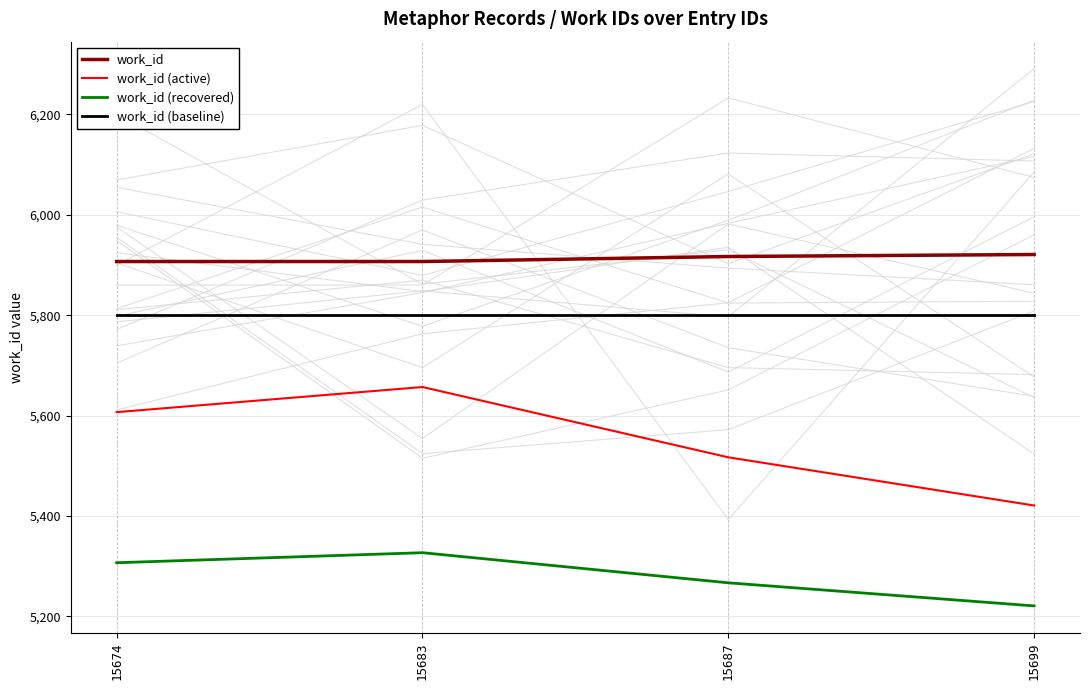

Reading left to right, transcribe all the data shown in this chart.

work_id: 15674=5907	15683=5907	15687=5917	15699=5921
work_id (active): 15674=5607	15683=5657	15687=5517	15699=5421
work_id (recovered): 15674=5307	15683=5327	15687=5267	15699=5221
work_id (baseline): 15674=5800	15683=5800	15687=5800	15699=5800